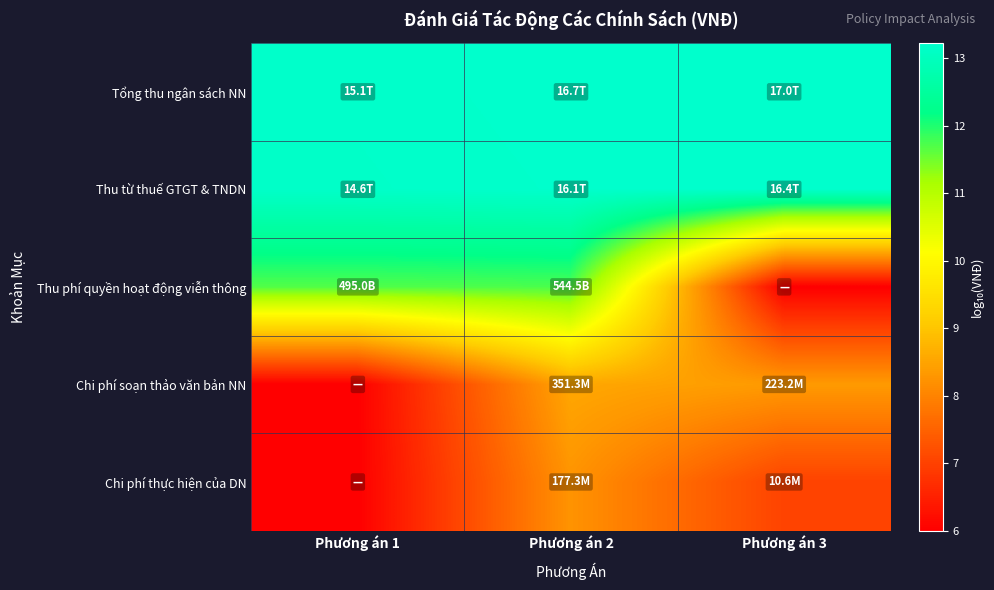

Which series has the widest spread of values?

Thu phí quyền hoạt động viễn thông